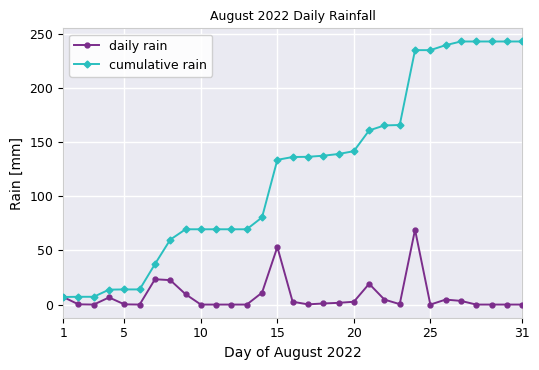

What are all the series names shown in the legend?

daily rain, cumulative rain